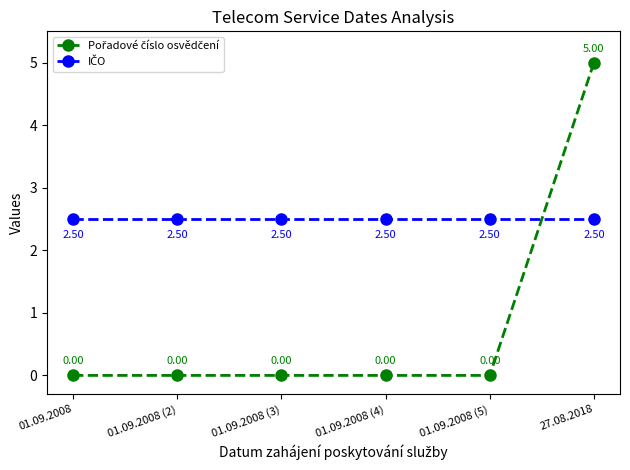

What is the spread (max minus min) of values at 01.09.2008 (4)?

2.5